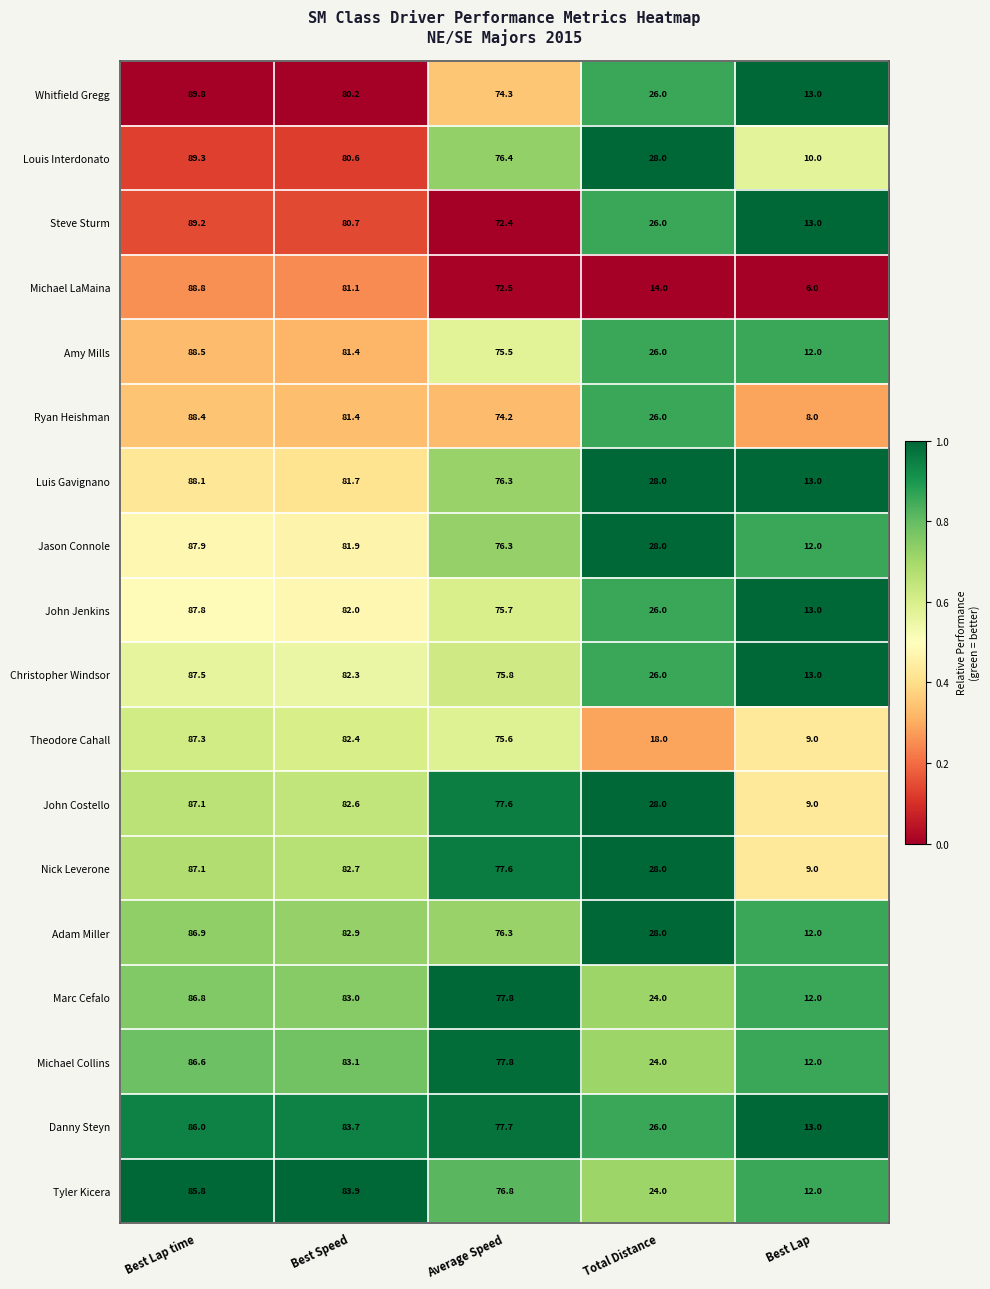

Read the Jason Connole value at Average Speed.

76.3